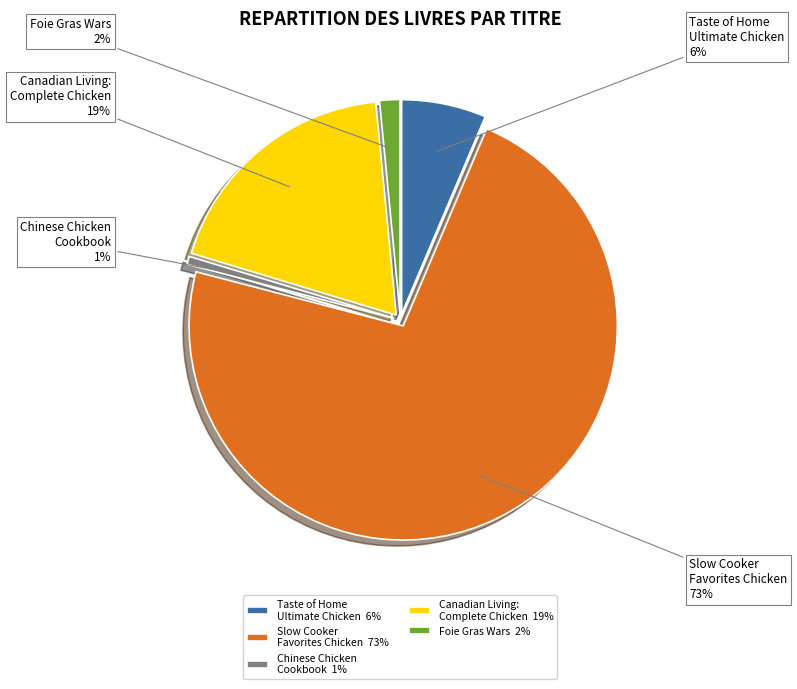

Which has a higher value, Slow Cooker Favorites Chicken or Canadian Living: Complete Chicken Cookbook?

Slow Cooker Favorites Chicken